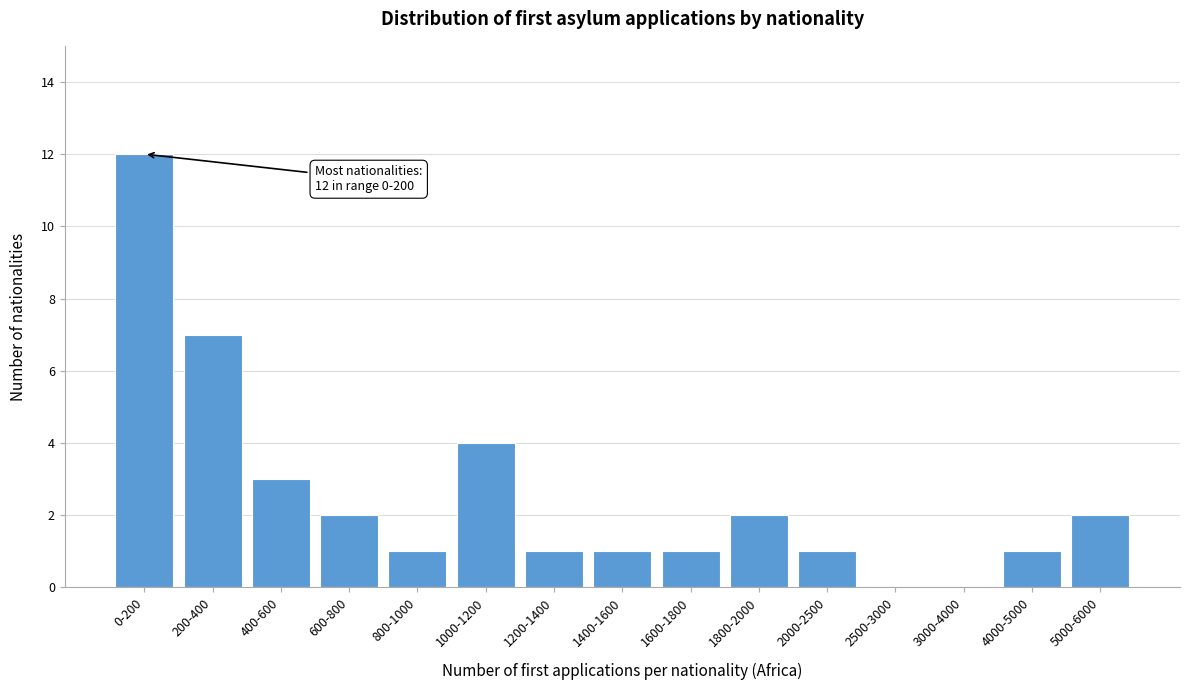

Reading left to right, extract all data points from this chart.

0-200=12	200-400=7	400-600=3	600-800=2	800-1000=1	1000-1200=4	1200-1400=1	1400-1600=1	1600-1800=1	1800-2000=2	2000-2500=1	2500-3000=0	3000-4000=0	4000-5000=1	5000-6000=2